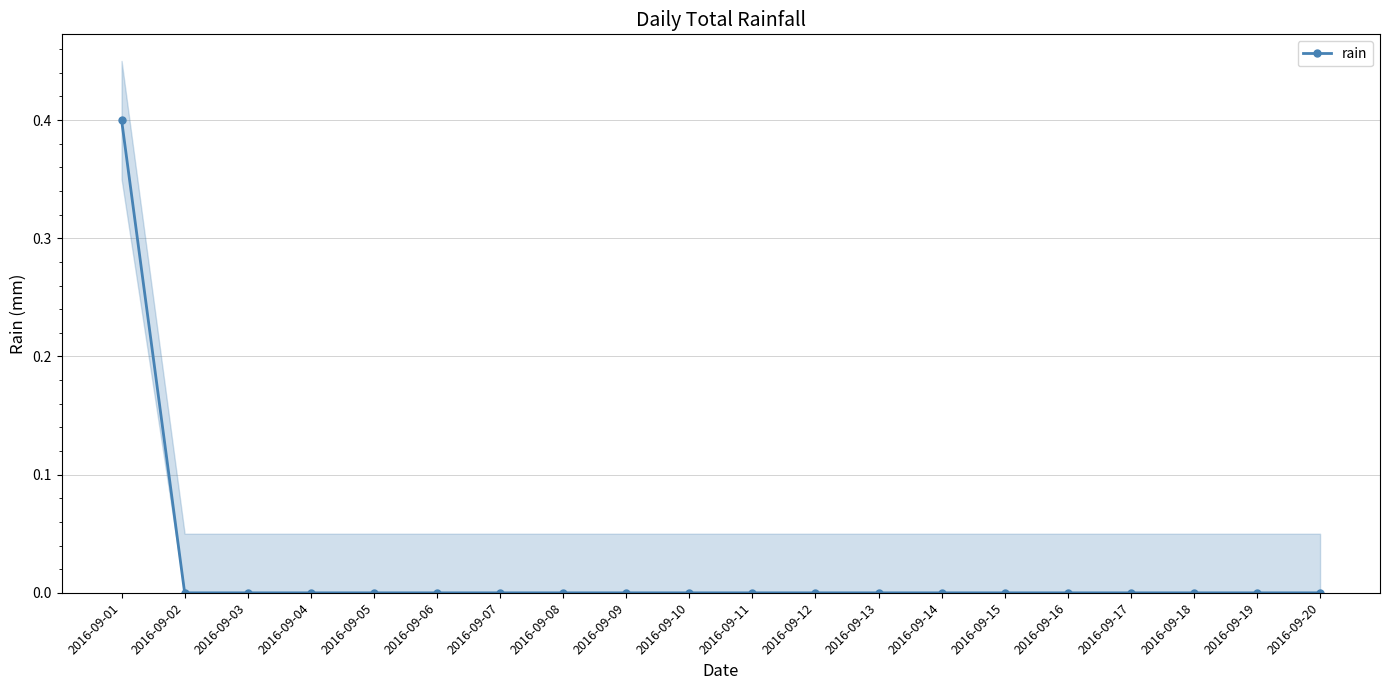

How many values are above zero?

1